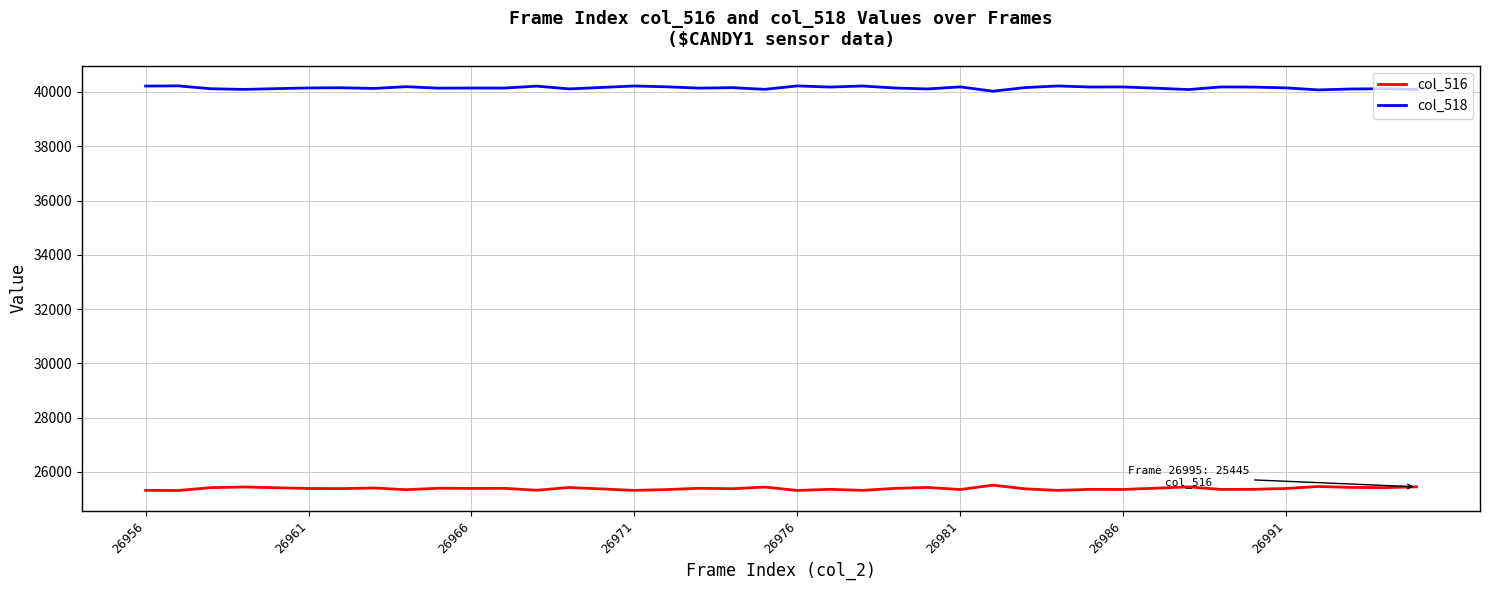

Does the chart have visible grid lines?

Yes